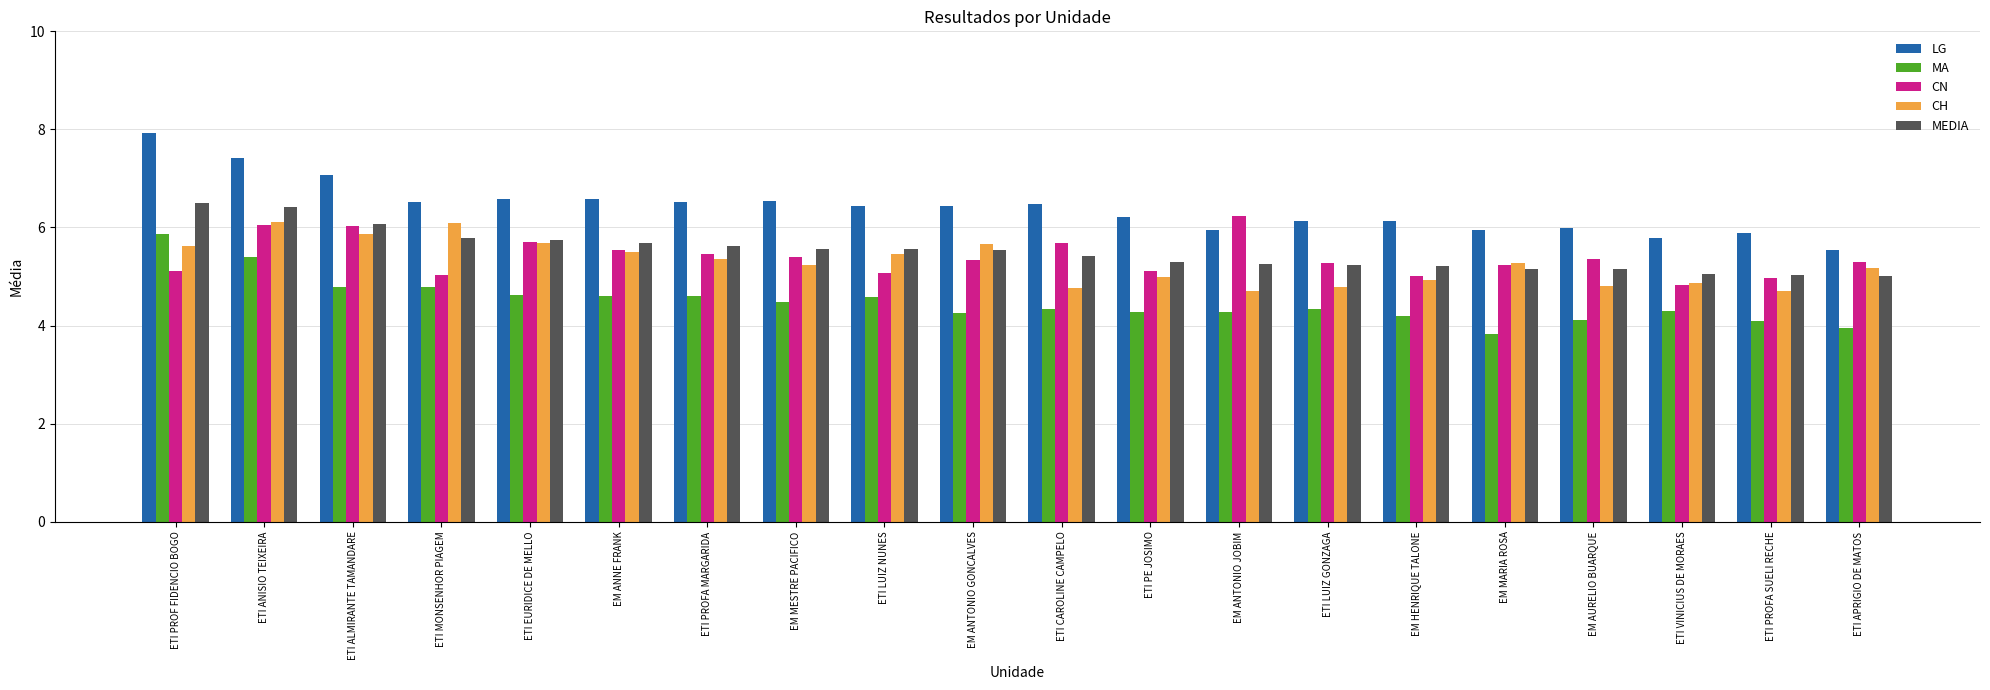

What is the highest value of the CH series?

6.1